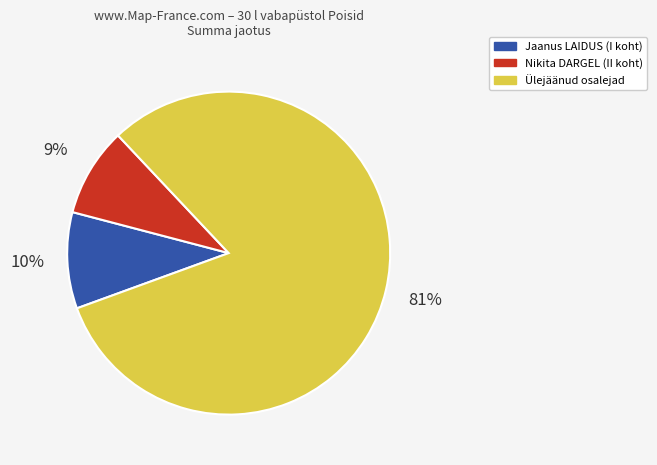

Does any single category account for the majority?

Yes